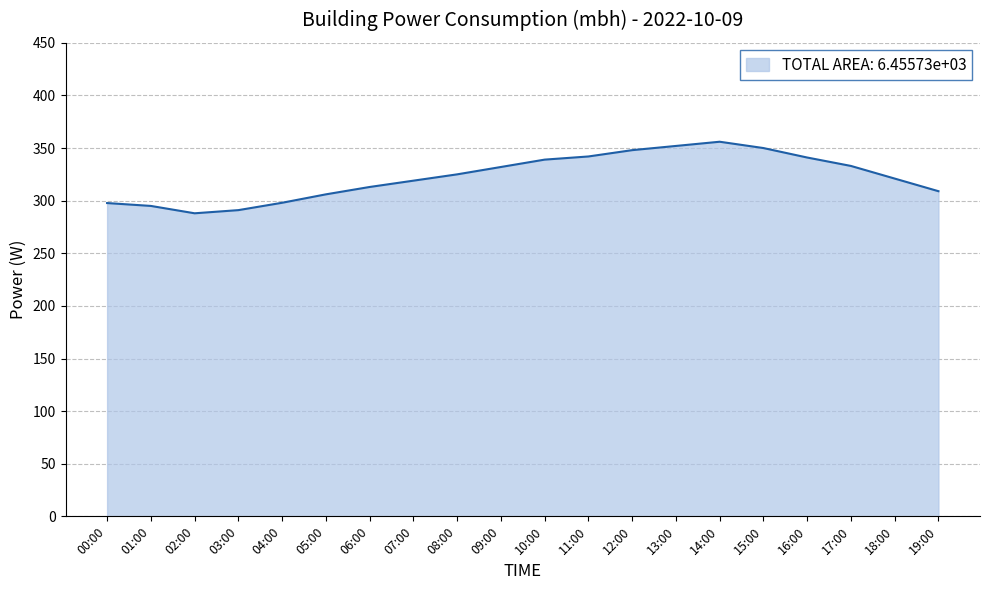

What is the difference between the values at 12:00 and 01:00?

53.0